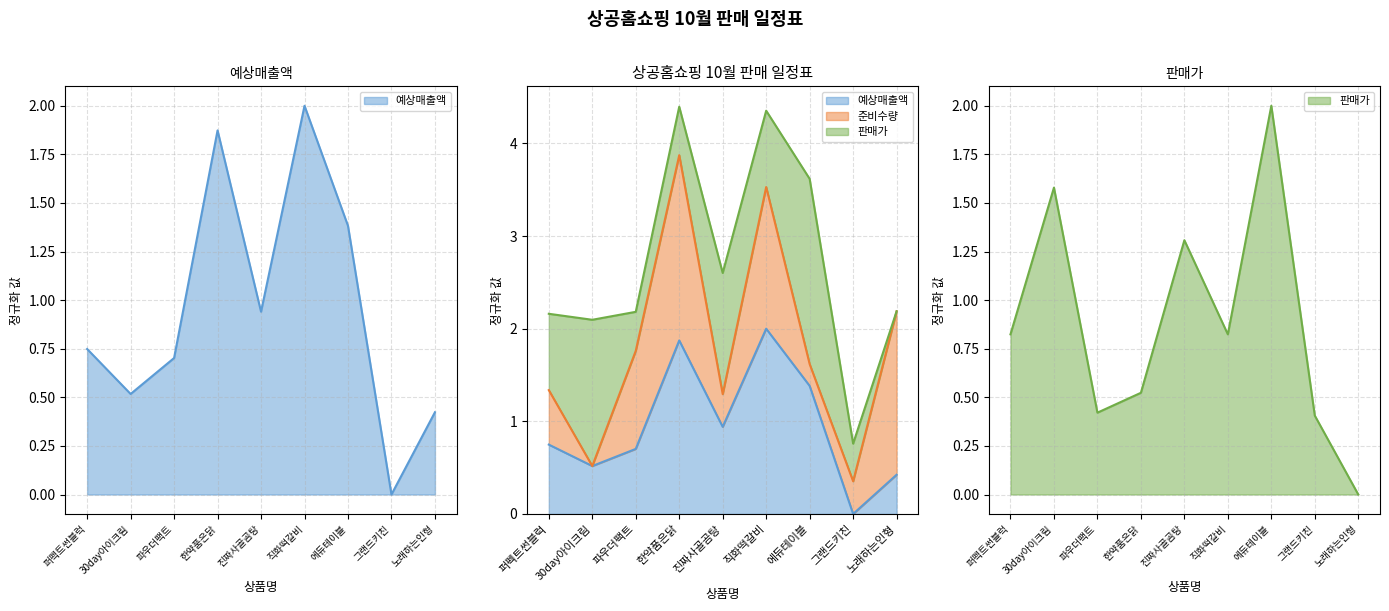

At which category does the chart reach its minimum across all series?

그랜드키친